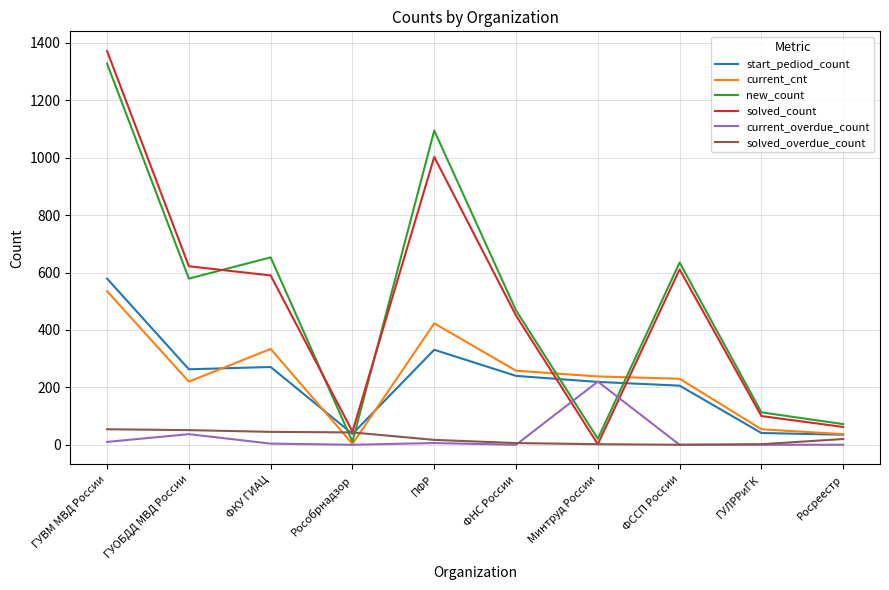

What is the maximum value for current_cnt?

535